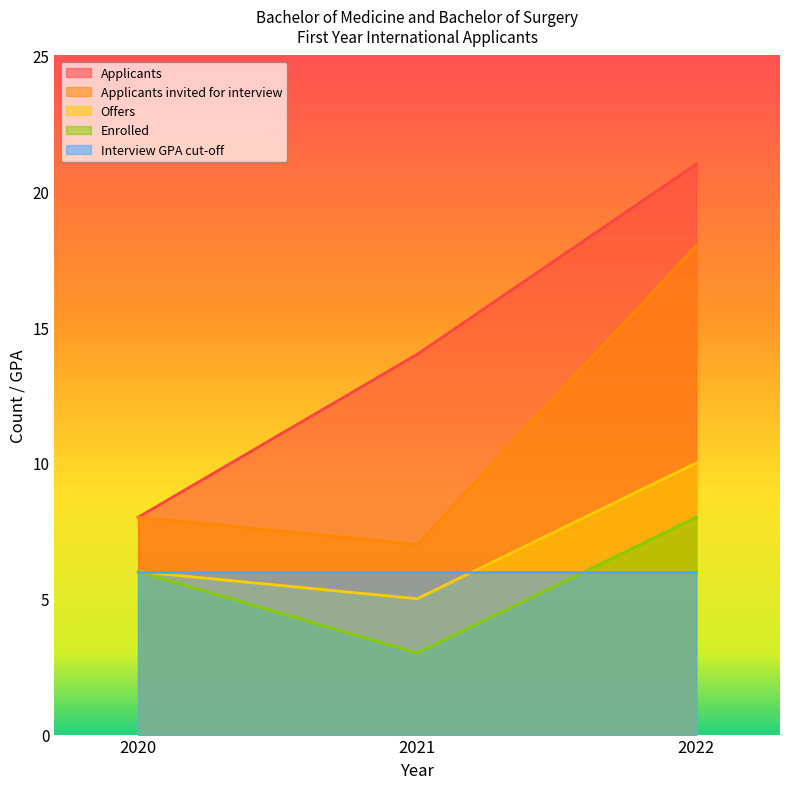

At which category is the sum across all series the highest?

2022